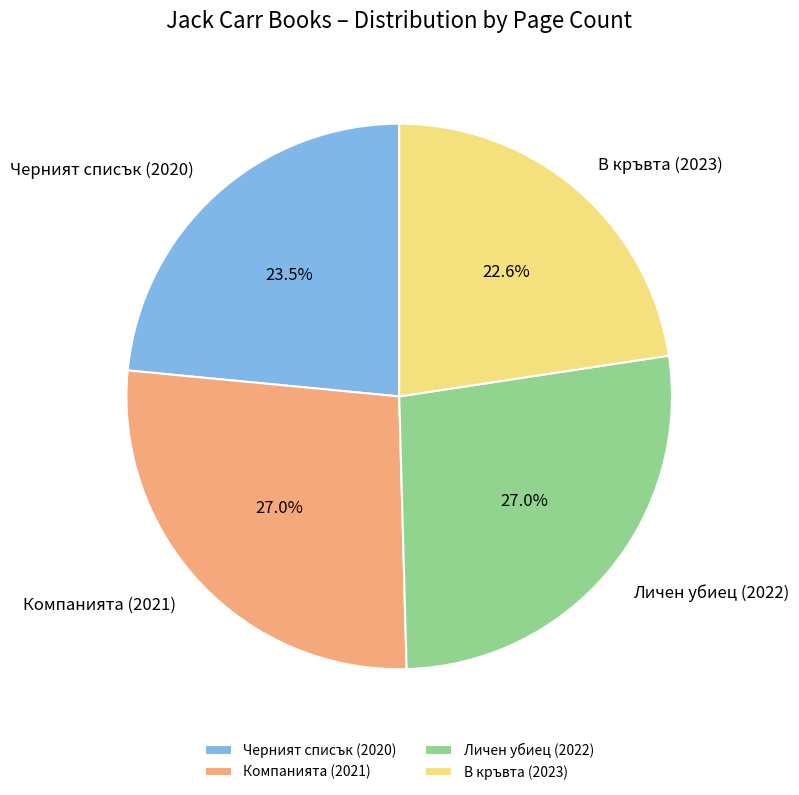

To the nearest percent, what is the average slice percentage?

25%